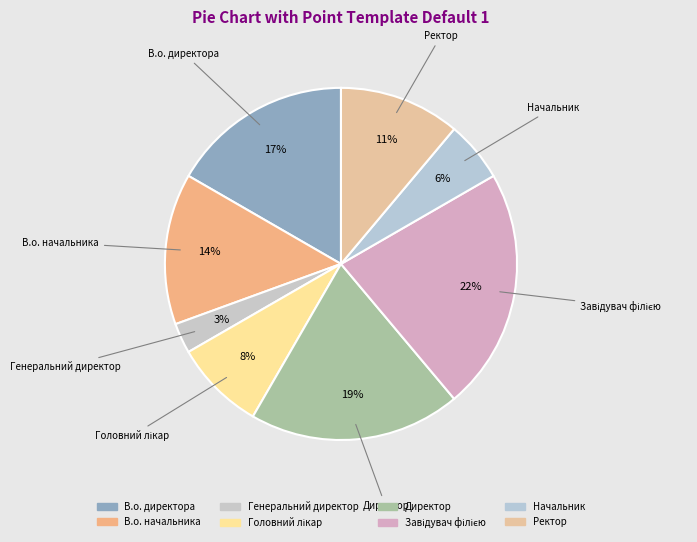

How many slices are in this pie chart?

8